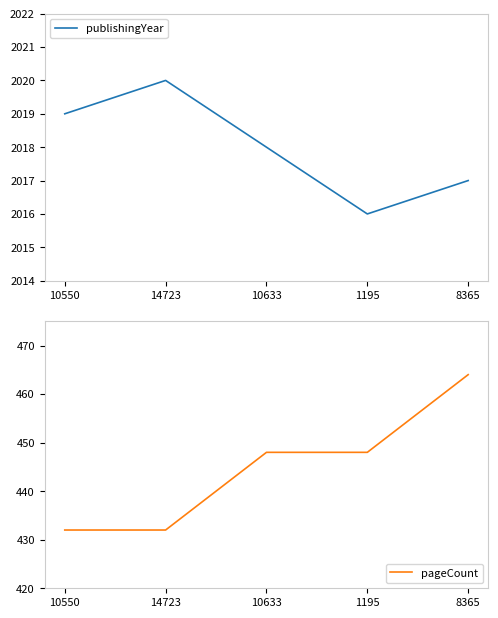

At which category is the sum across all series the highest?

8365